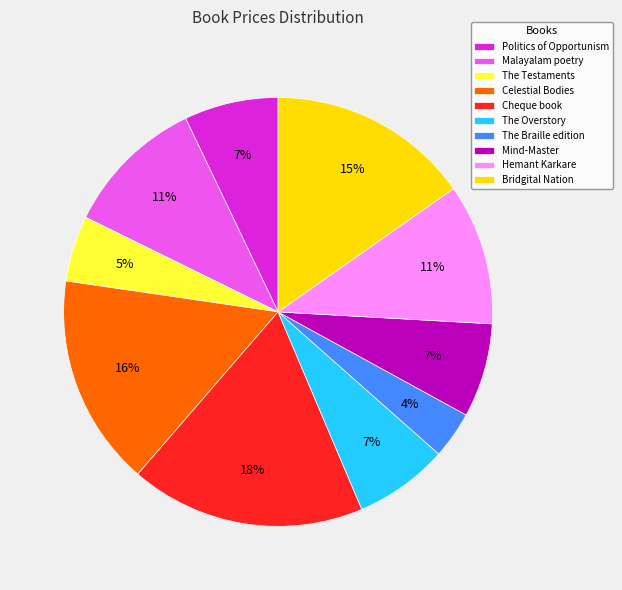

To the nearest percent, what is the difference between the Cheque book and Malayalam poetry slice percentages?

7%